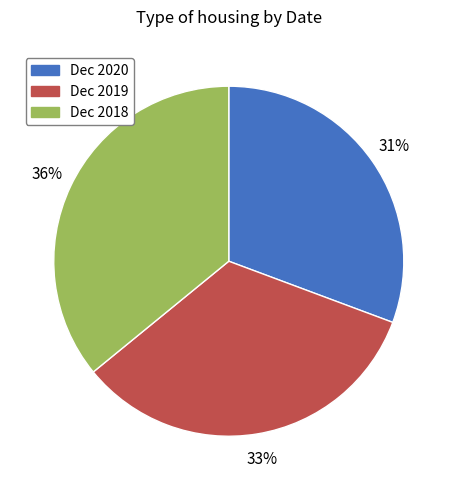

How many slices are in this pie chart?

3